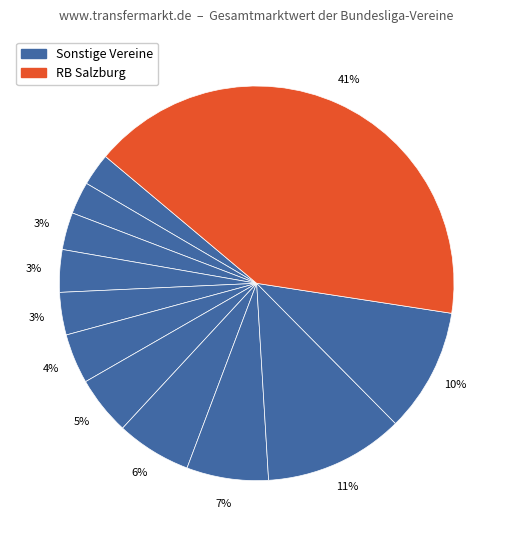

How many slices are in this pie chart?

12